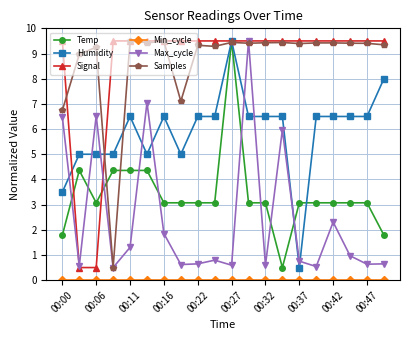

At how many categories does at least one series exceed 4?

20